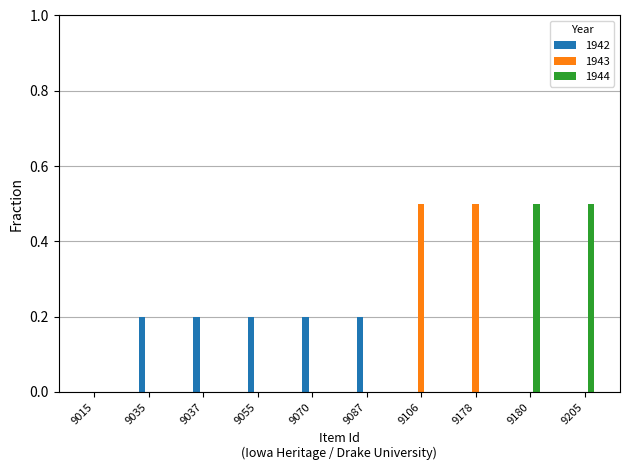

Count the number of data series in this chart.

3